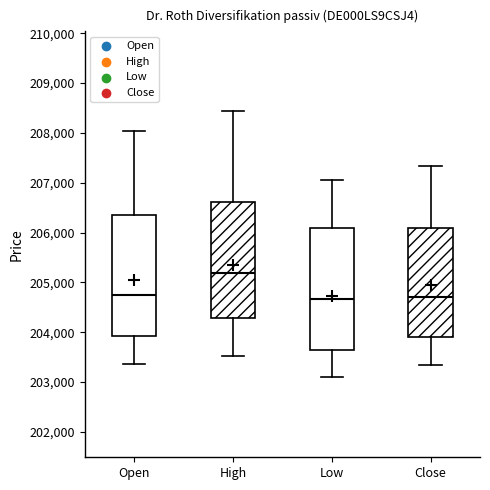

Reading left to right, transcribe this box plot: for each box, give where its median line is, the range the box spans, and where its two whiskers end, as read against the y-axis. The values are not printed on the chart, so give them approximately, as read against the axis.

Open: median 204800, box 203900 to 206300, whiskers 203400 to 208000
High: median 205200, box 204300 to 206600, whiskers 203500 to 208400
Low: median 204700, box 203600 to 206100, whiskers 203100 to 207100
Close: median 204700, box 203900 to 206100, whiskers 203400 to 207300